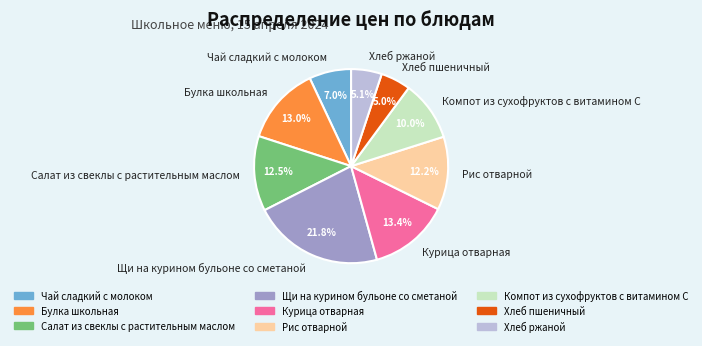

Count the number of slices in the pie.

9